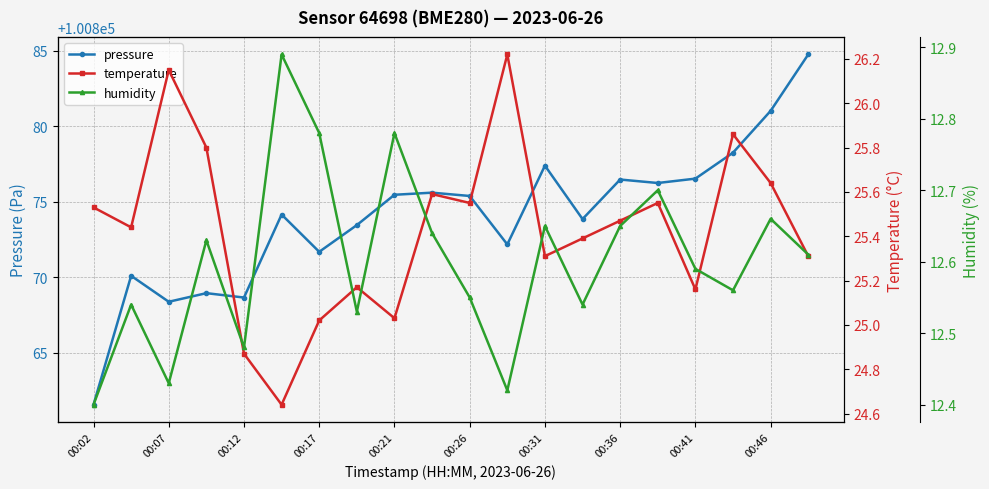

At 19, list the series in order from largest to smallest.

pressure, temperature, humidity